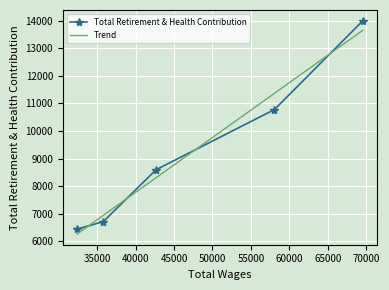

What is the maximum value shown in the chart?

13996.8